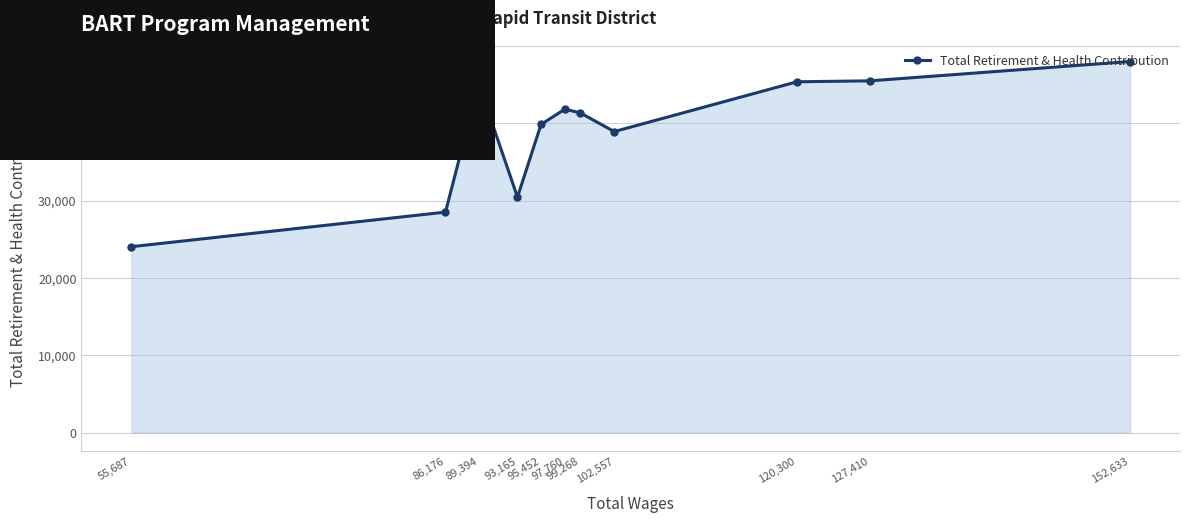

How many interior local valleys (lower than both neighbors) does the data have?

2